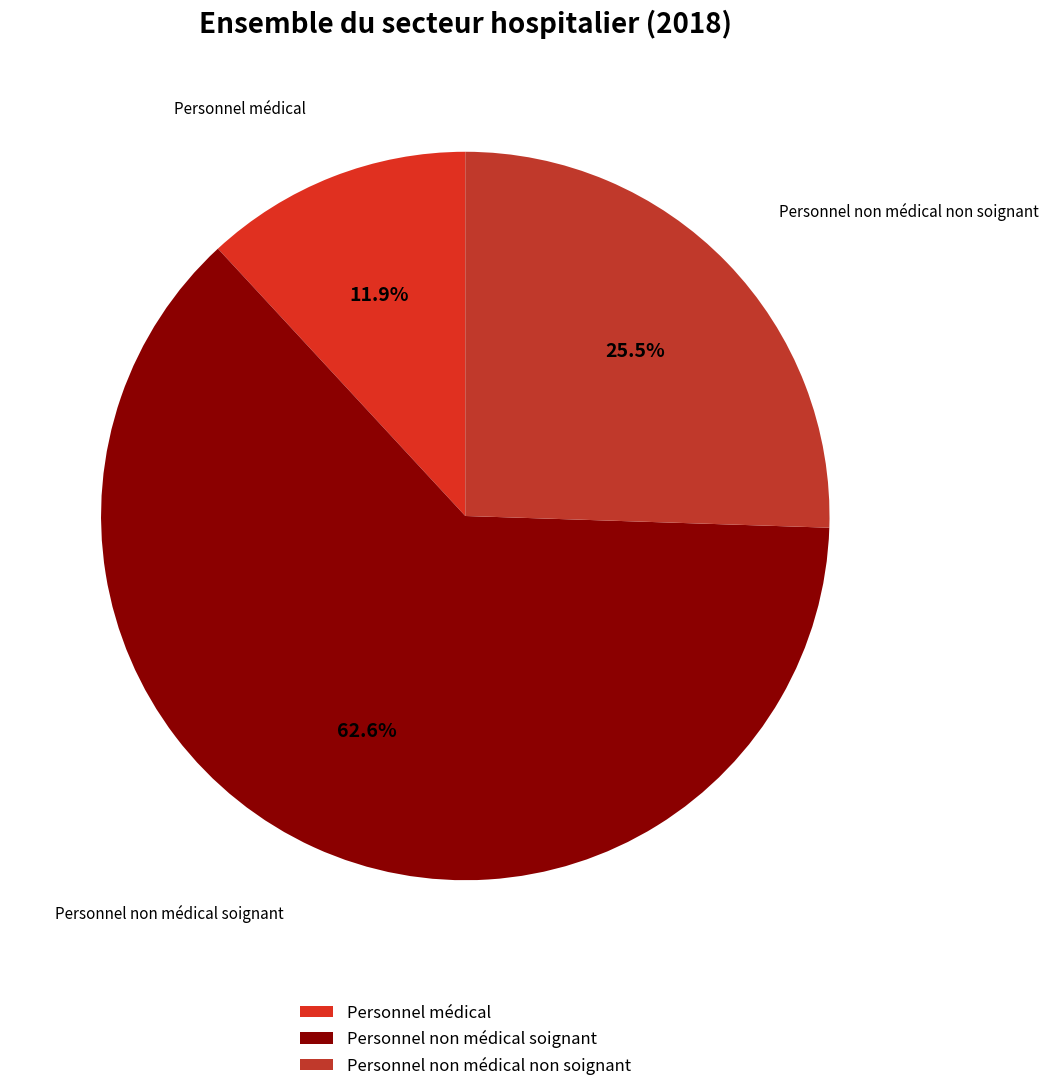

How much of the chart is everything except Personnel non médical soignant?

37.4%